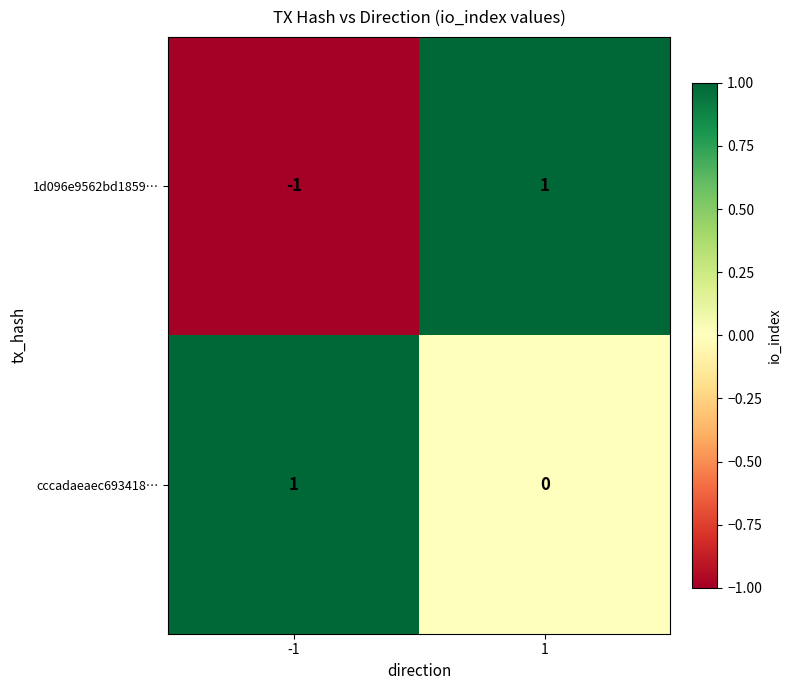

How many values in 1d096e9562bd1859… are above zero?

1